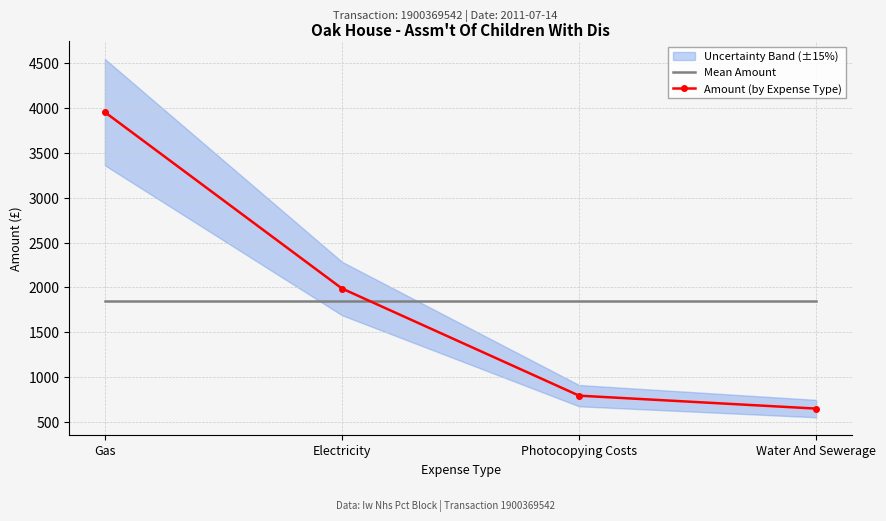

Is the value of Mean Amount at Water And Sewerage greater than the value of Amount (by Expense Type) at Water And Sewerage?

Yes